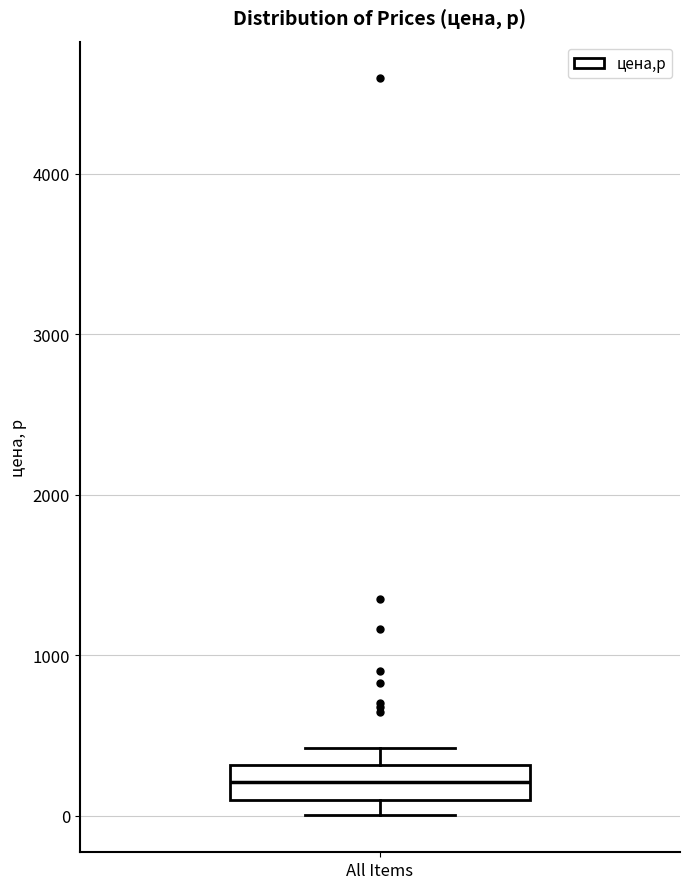

Transcribe this box plot: give where the median line is, the range the box spans, and where the two whiskers end, as read against the y-axis. The values are not printed on the chart, so give them approximately, as read against the axis.

median 200, box 100 to 300, whiskers 0 to 400